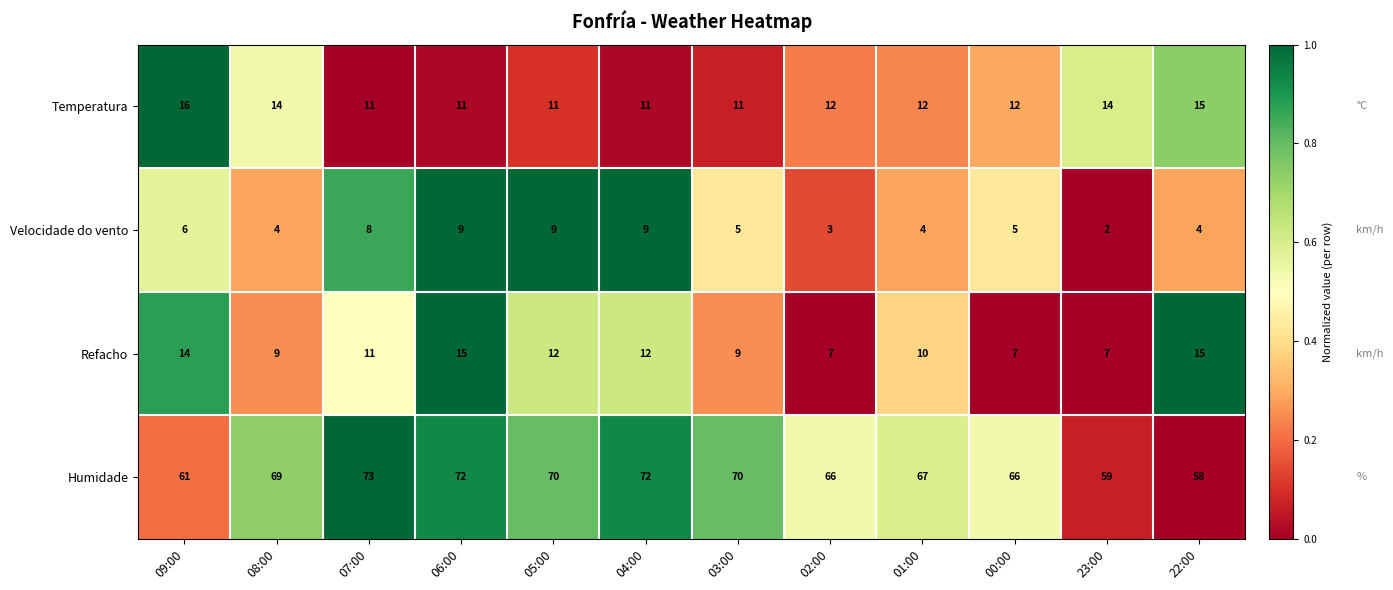

Rank the series at 23:00 from highest to lowest value.

Humidade, Temperatura, Refacho, Velocidade do vento